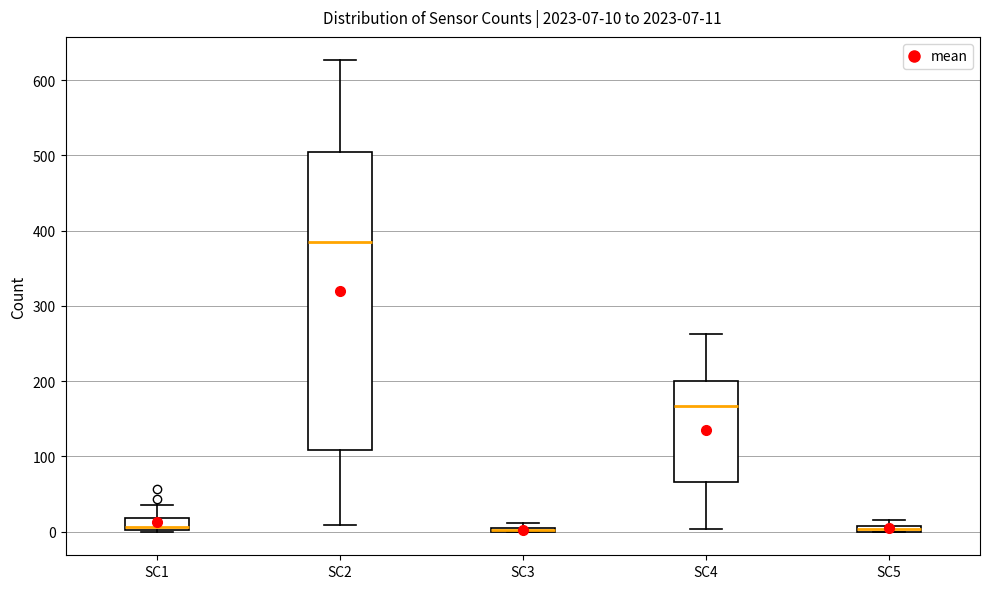

Comparing the boxes themselves (not the whiskers), which one is the tallest?

SC2